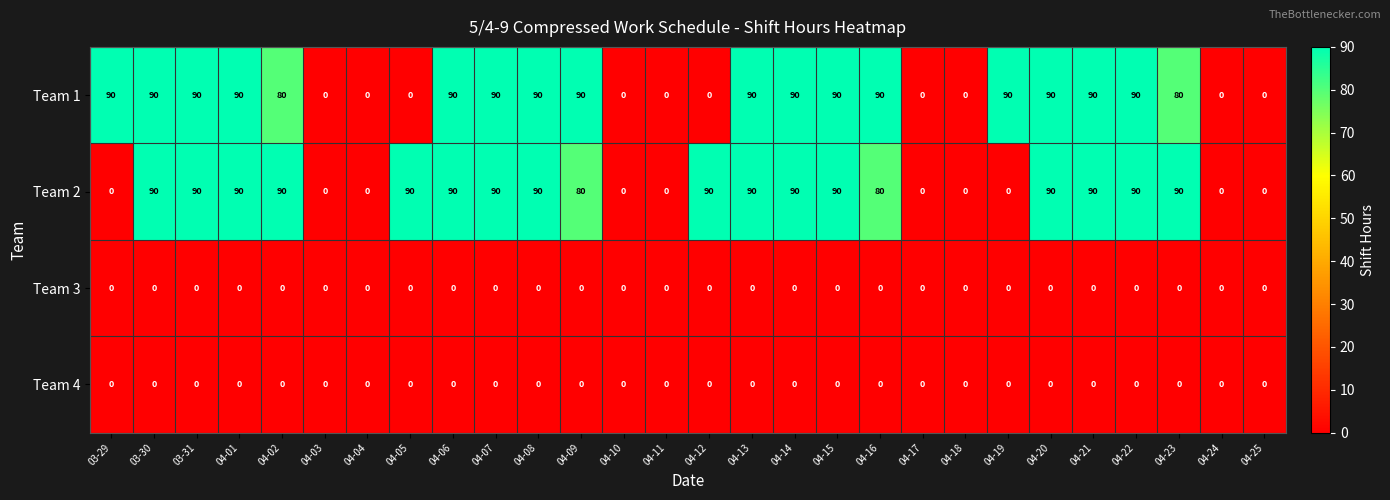

Which series changed the most between 04-05 and 04-22?

Team 1